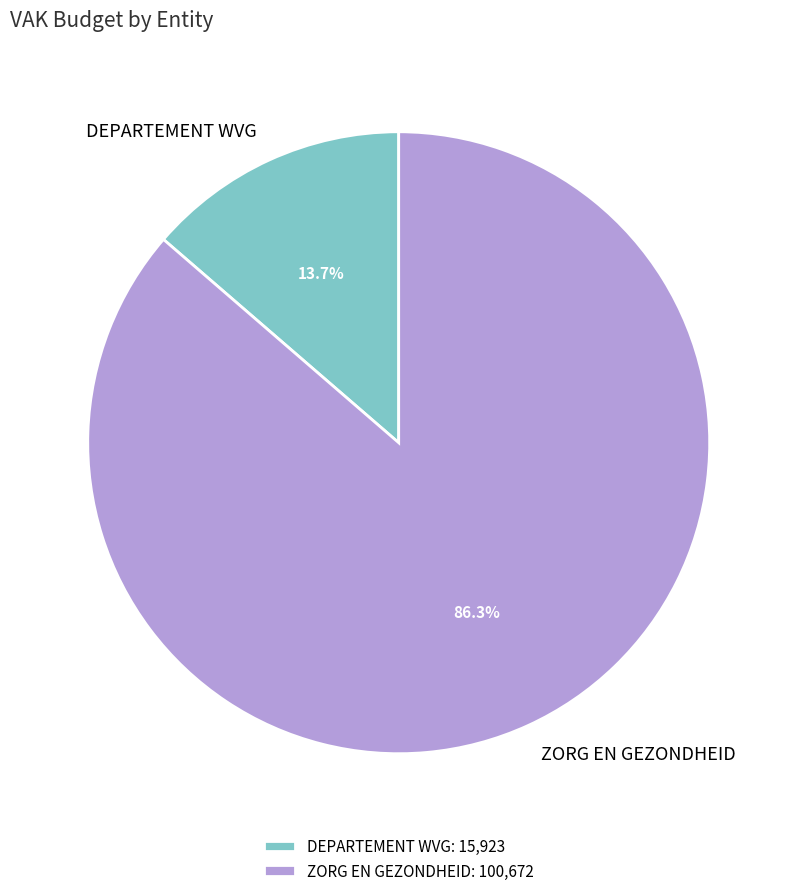

Is it true that DEPARTEMENT WVG is 14% of the pie?

True